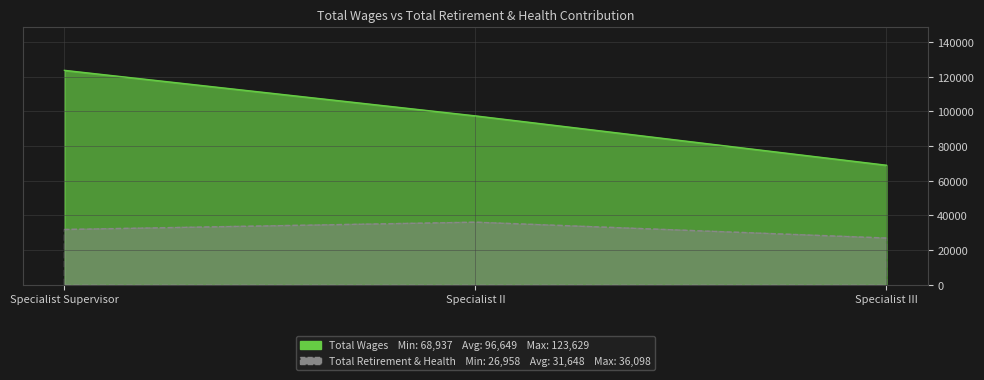

Read the Total Retirement & Health Contribution value at Specialist II.

36098